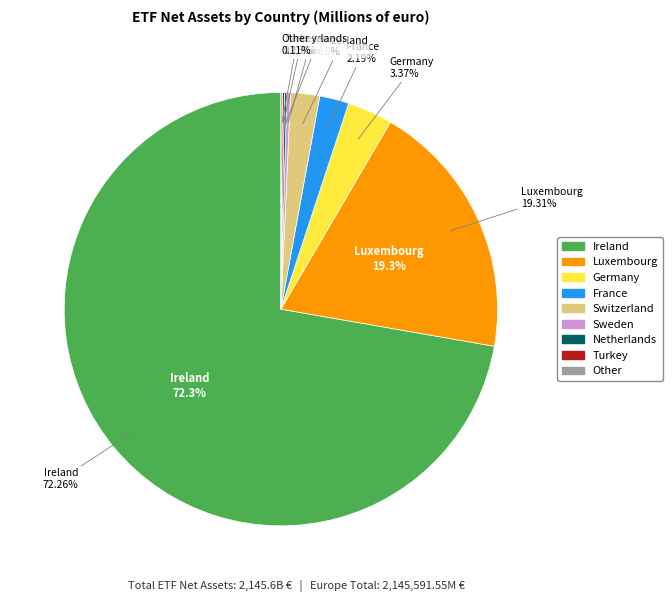

Rank the categories by value from highest to lowest.

Ireland, Luxembourg, Germany, France, Switzerland, Sweden, Netherlands, Turkey, Belgium, Finland, Spain, Malta, Romania, Bulgaria, Hungary, Greece